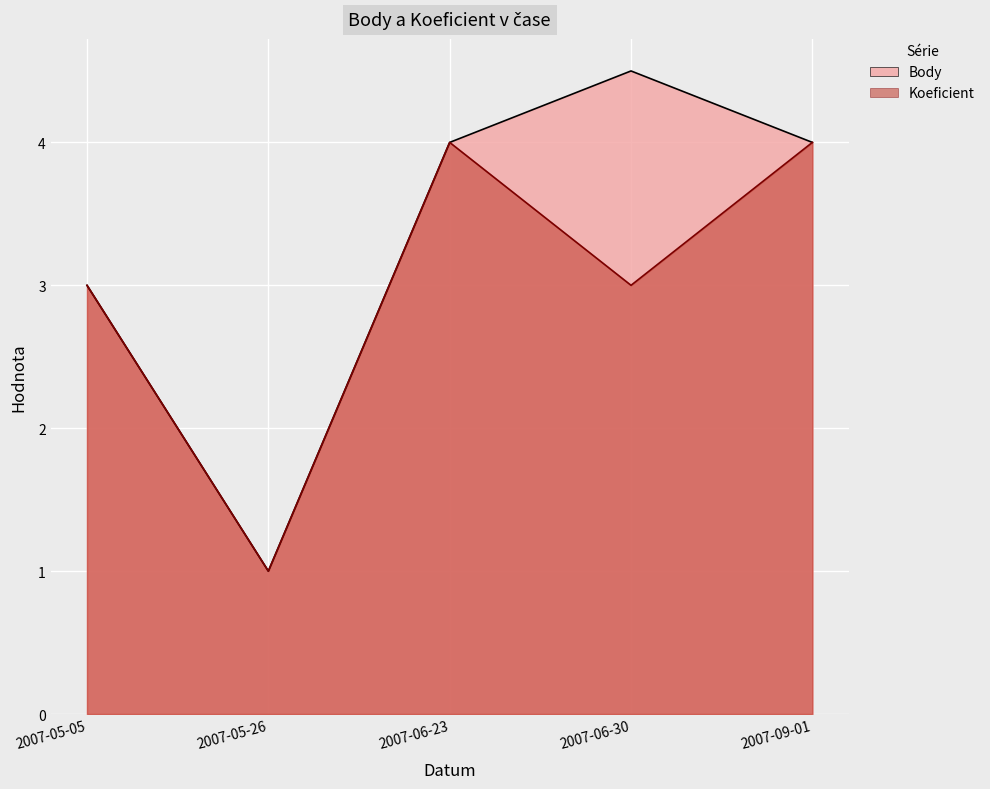

At which label is Koeficient closest to 2?

2007-05-05